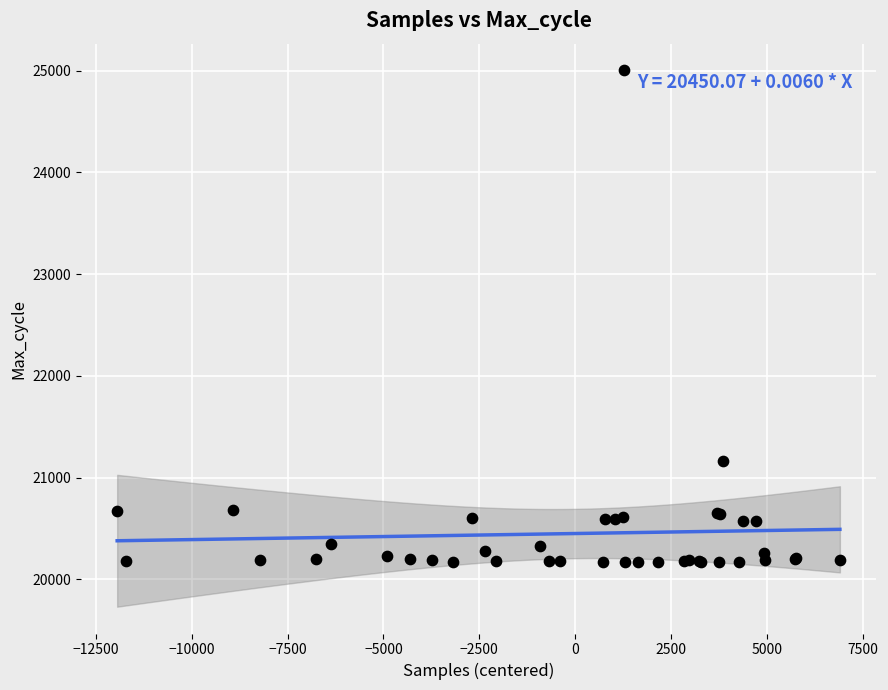

What Y value in the scatter plot is closest to 22583?

21166